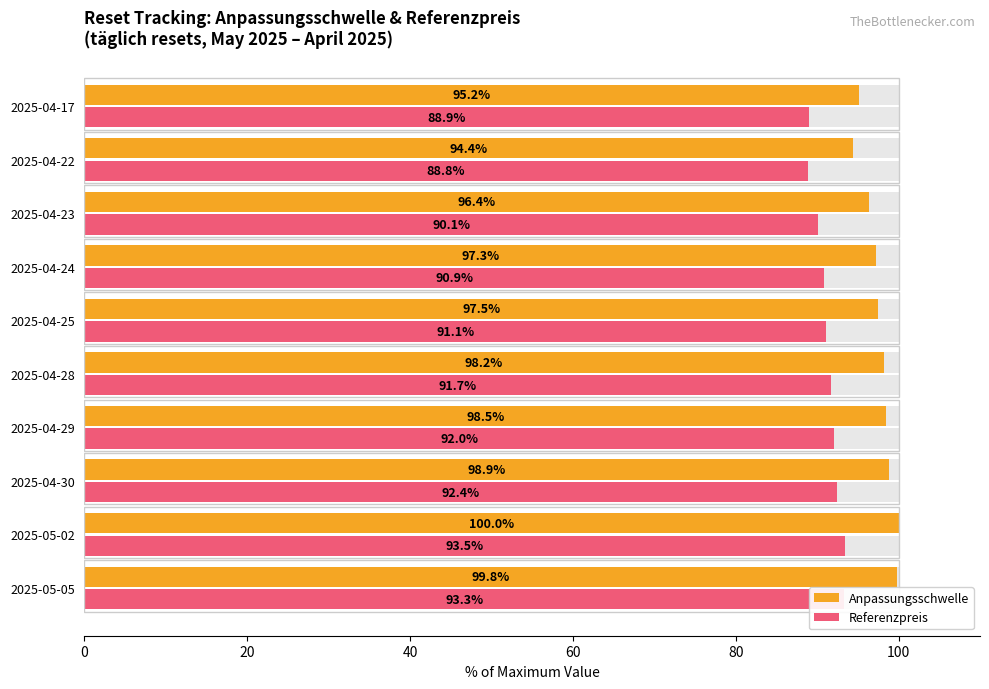

Between 2025-05-02 and 2025-04-22, which is larger?

2025-05-02